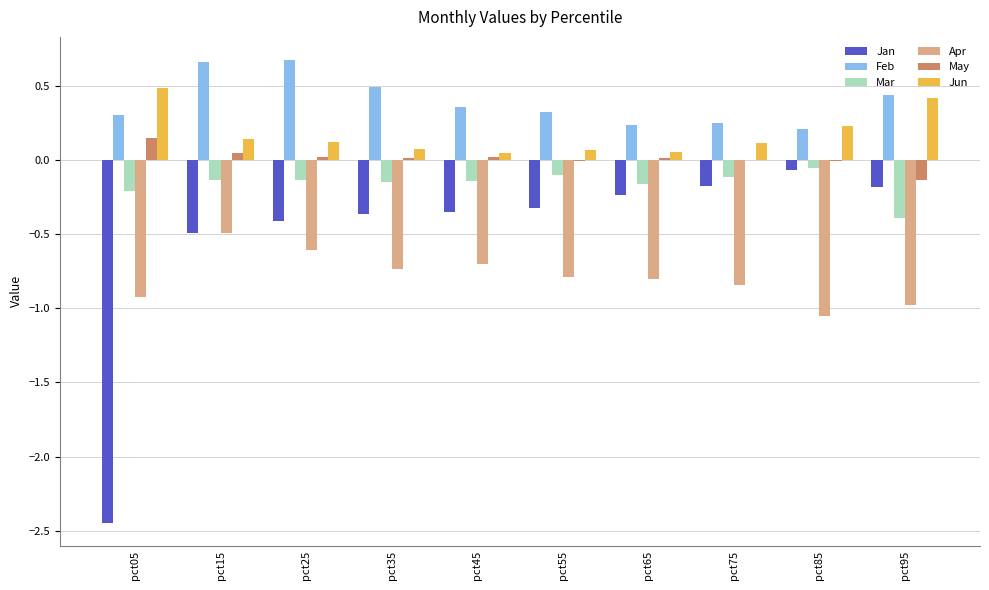

Are the bars horizontal?

No